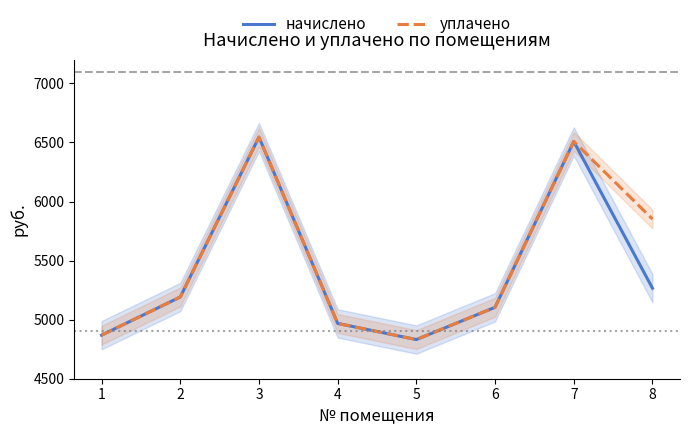

Where is уплачено nearest to the value 5688?

8